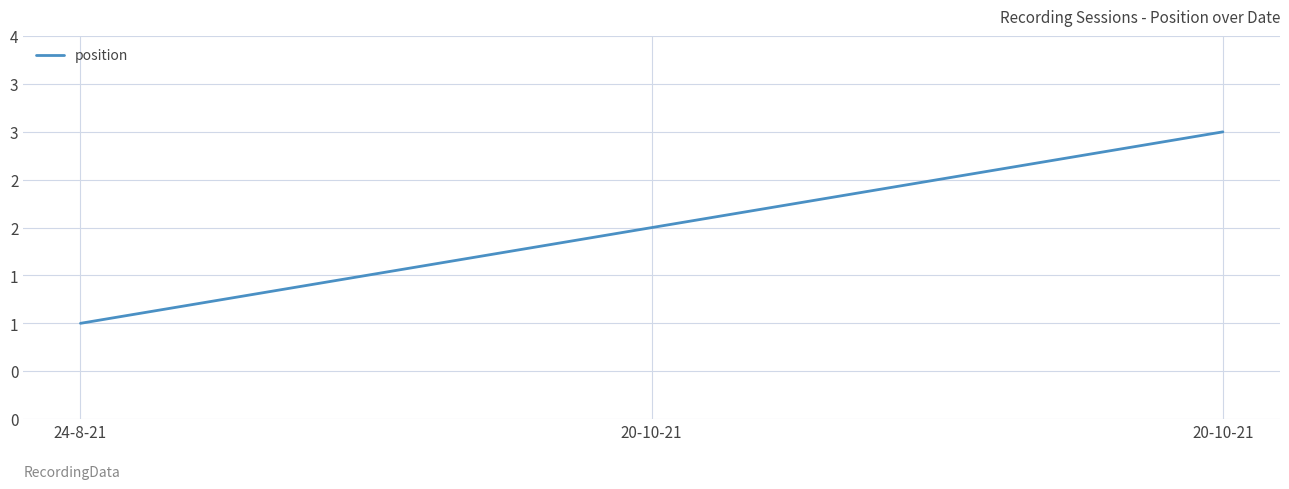

Does the chart have visible grid lines?

Yes